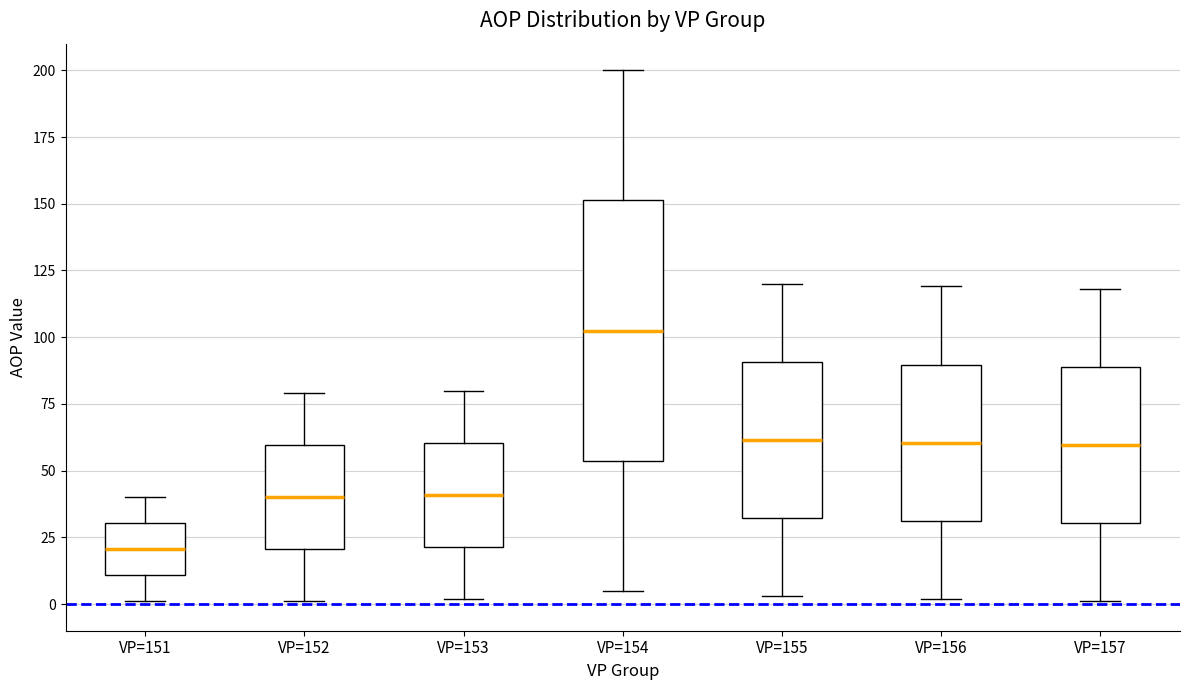

Which box is the tallest, from its lower edge to its upper edge?

VP=154